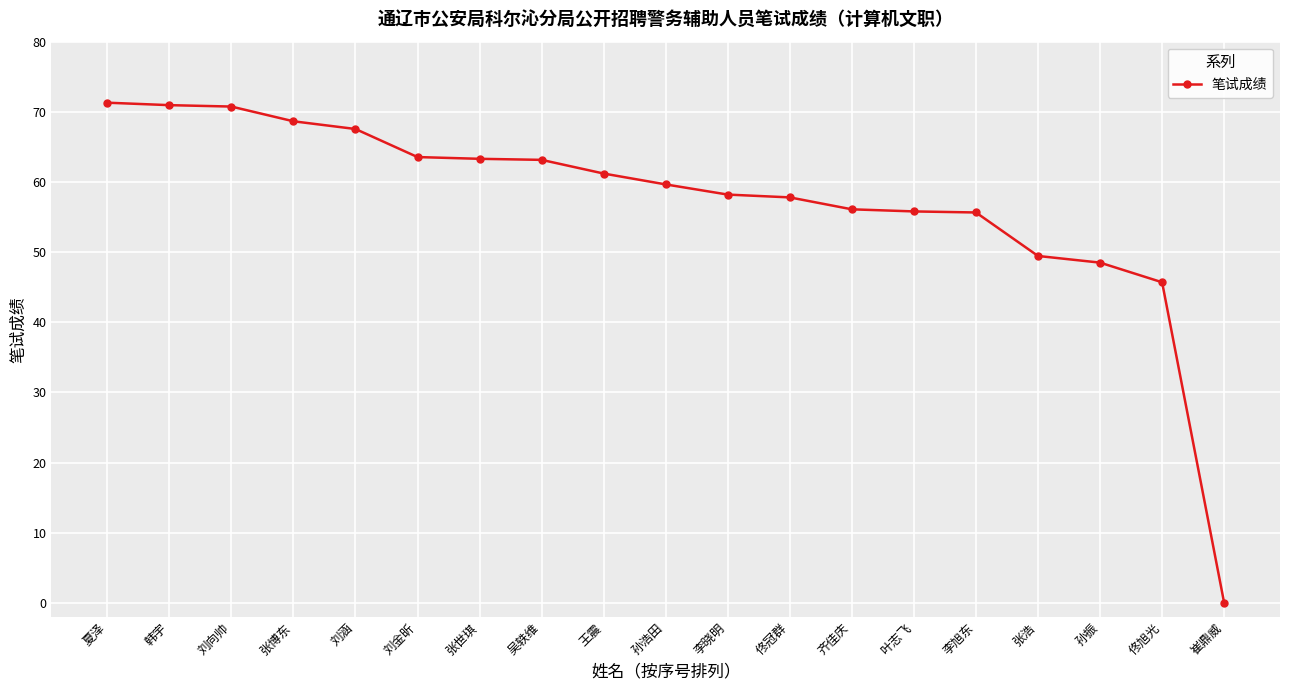

Which label corresponds to the smallest value in the chart?

崔鼎威